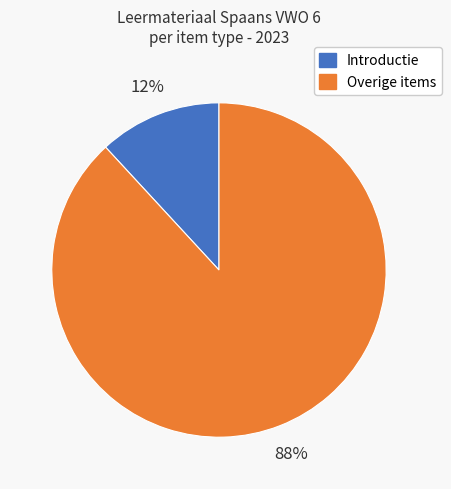

To the nearest percent, what is the average slice percentage?

50%